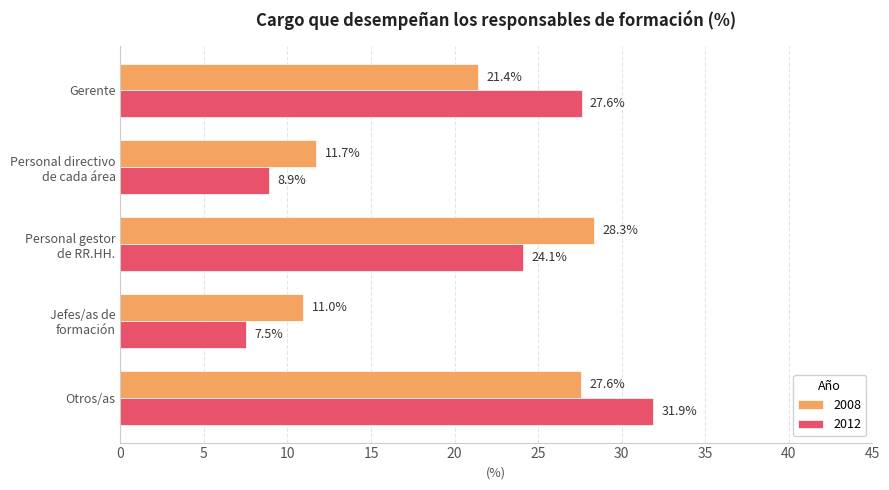

What is the difference between the second highest and minimum values in the 2012 series?

20.1